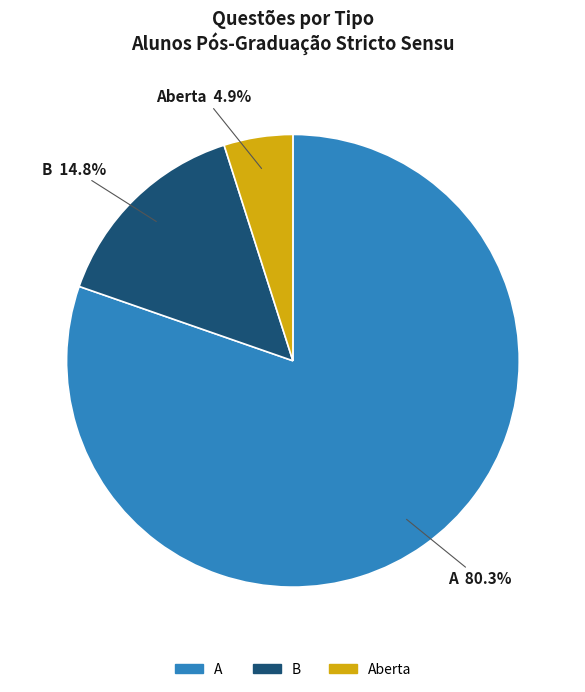

Is there a majority slice in this chart?

Yes